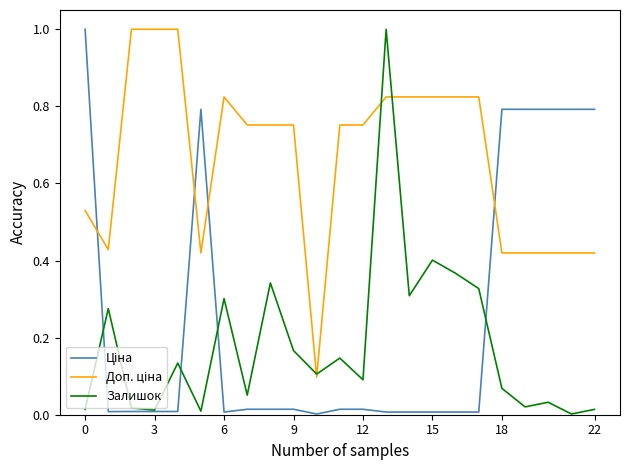

What is the maximum value for Залишок?

1.0